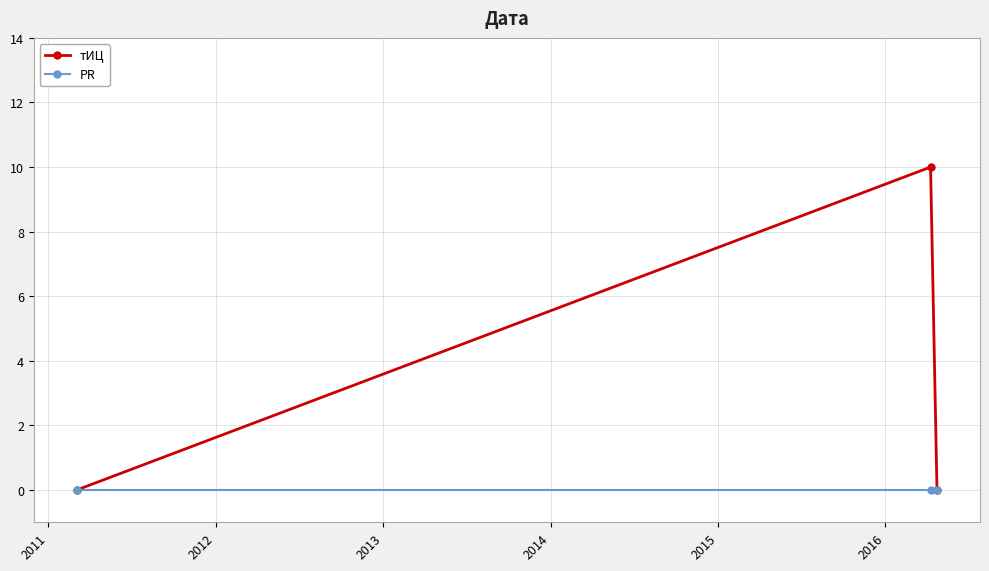

List the series in order of their peak value, lowest first.

PR, тИЦ